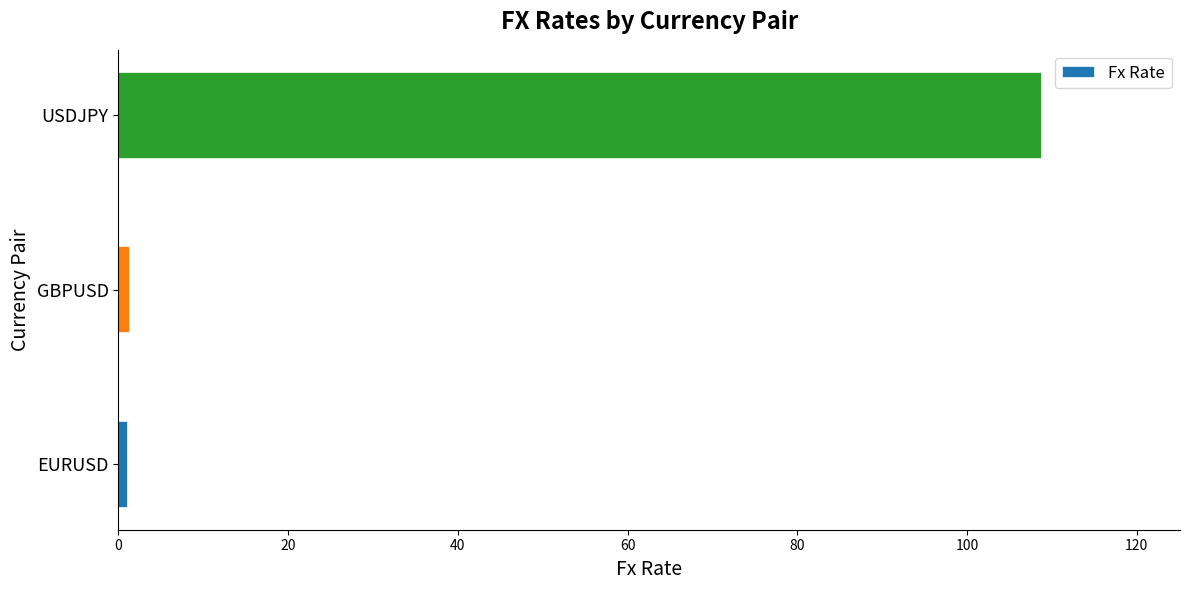

The chart shows a value of 108.8 at USDJPY. True or false?

True